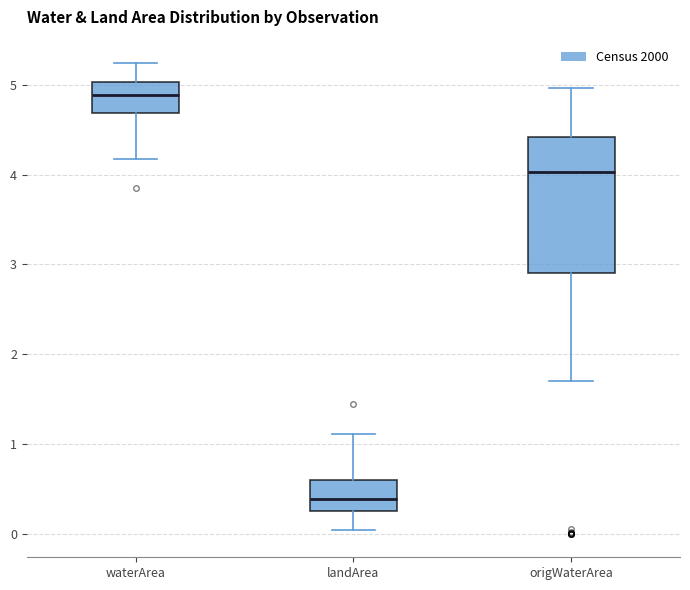

Which box is the tallest, from its lower edge to its upper edge?

origWaterArea